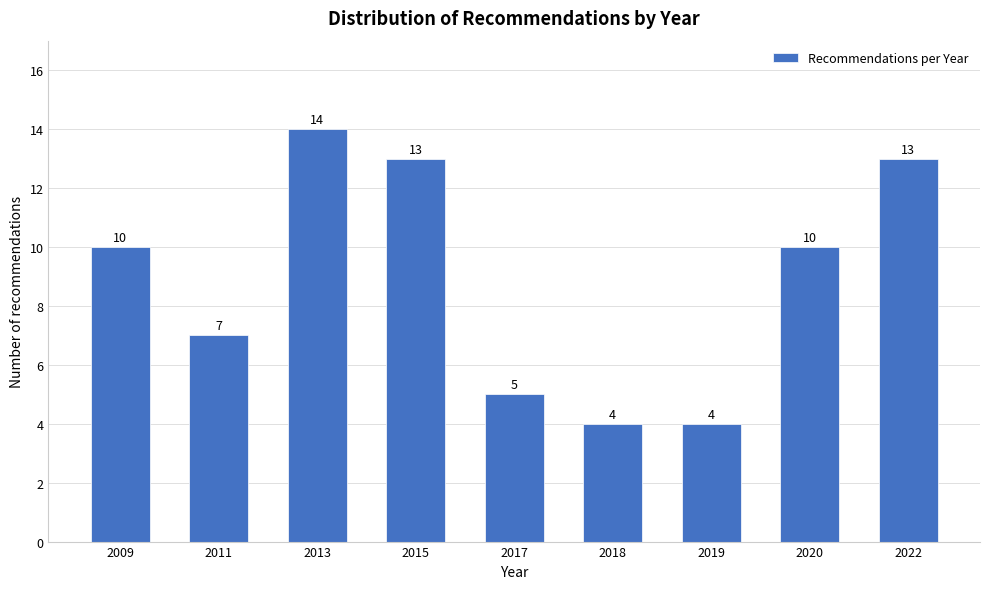

Reading left to right, transcribe all the data shown in this chart.

2009=10	2011=7	2013=14	2015=13	2017=5	2018=4	2019=4	2020=10	2022=13